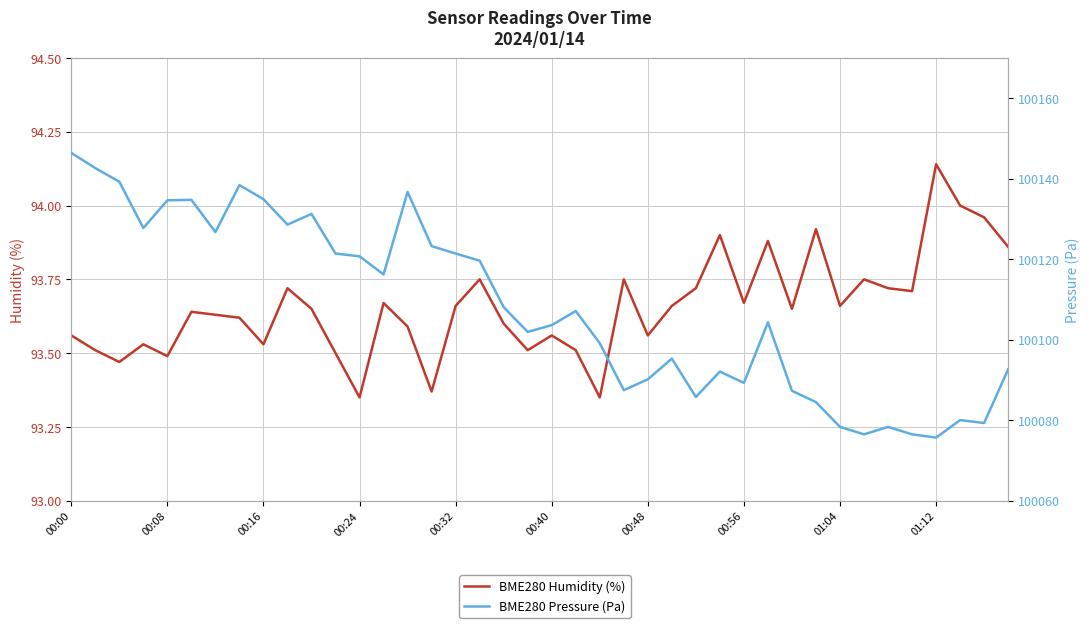

True or false: BME280 Humidity (%) has a value of 56.7 at 00:32.

False